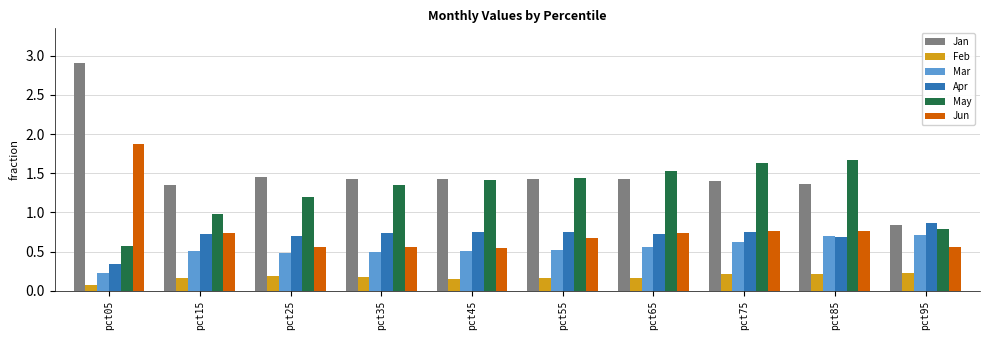

How many Mar values are between 0 and 1?

10